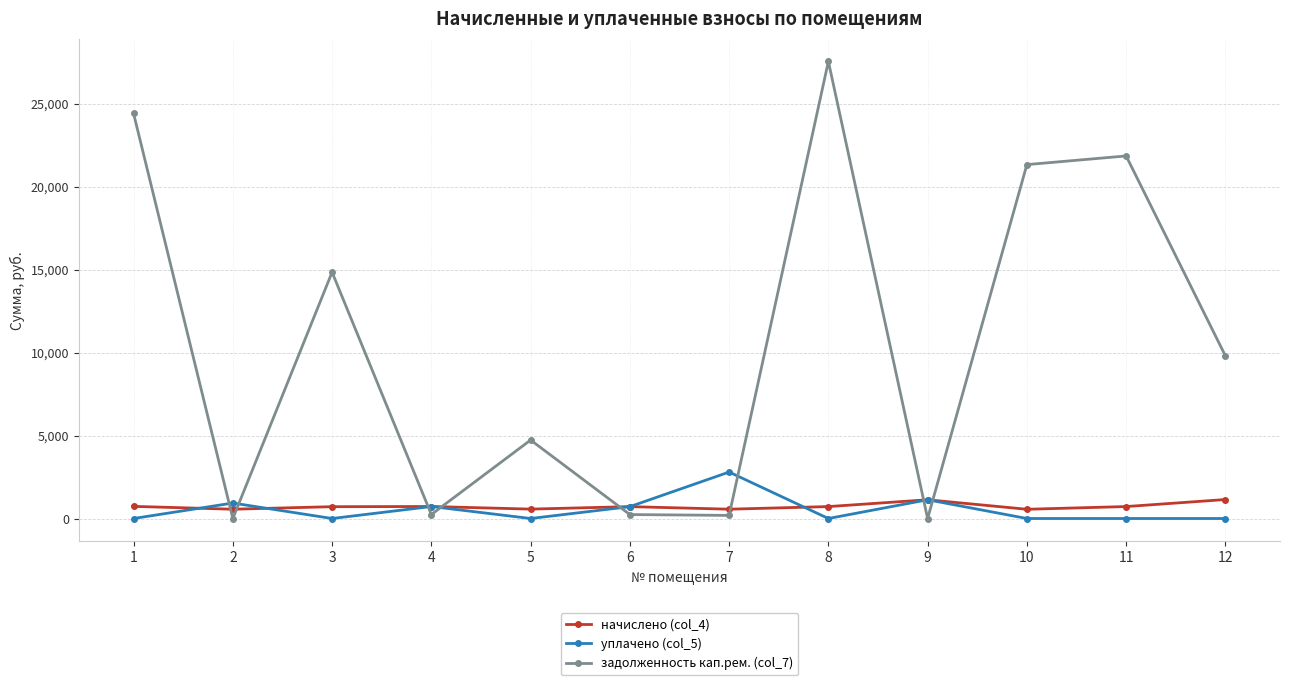

What is the spread (max minus min) of values at 6?

477.0